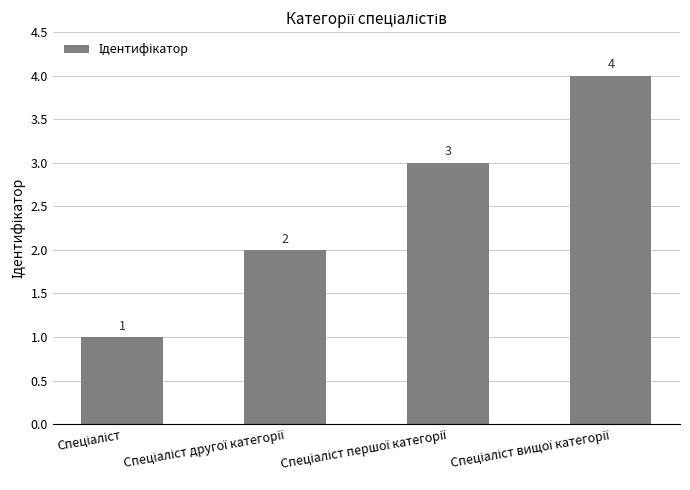

Reading left to right, list all the values displayed in this chart.

1	2	3	4